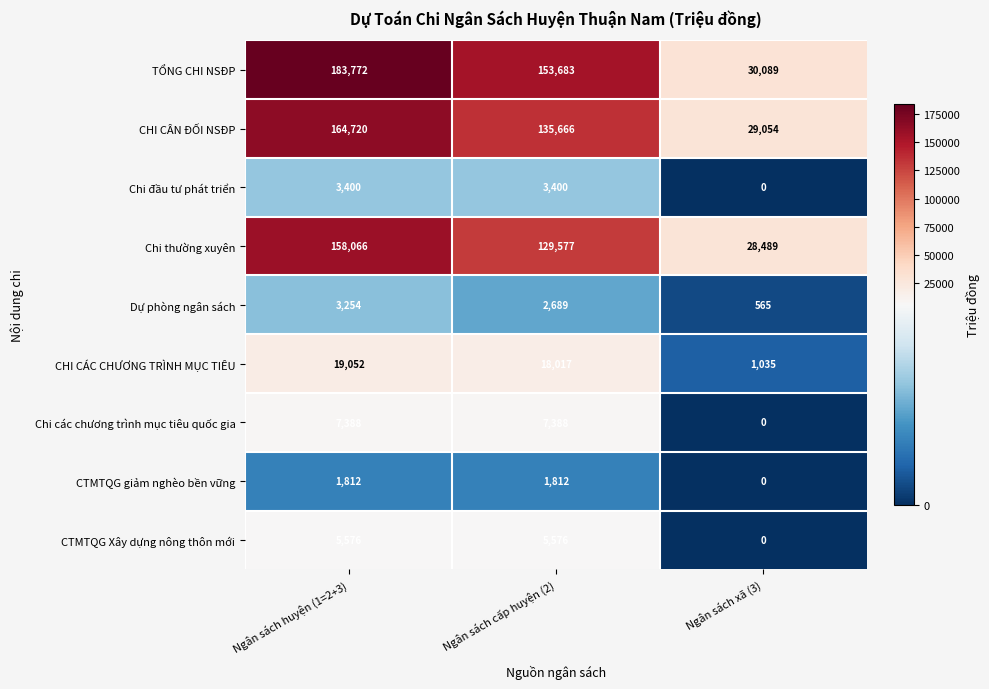

Which series has the widest spread of values?

TỔNG CHI NSĐP